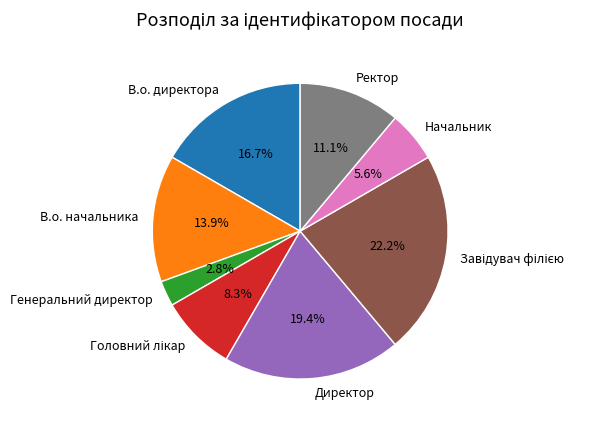

Which category has the smallest portion of the pie?

Генеральний директор